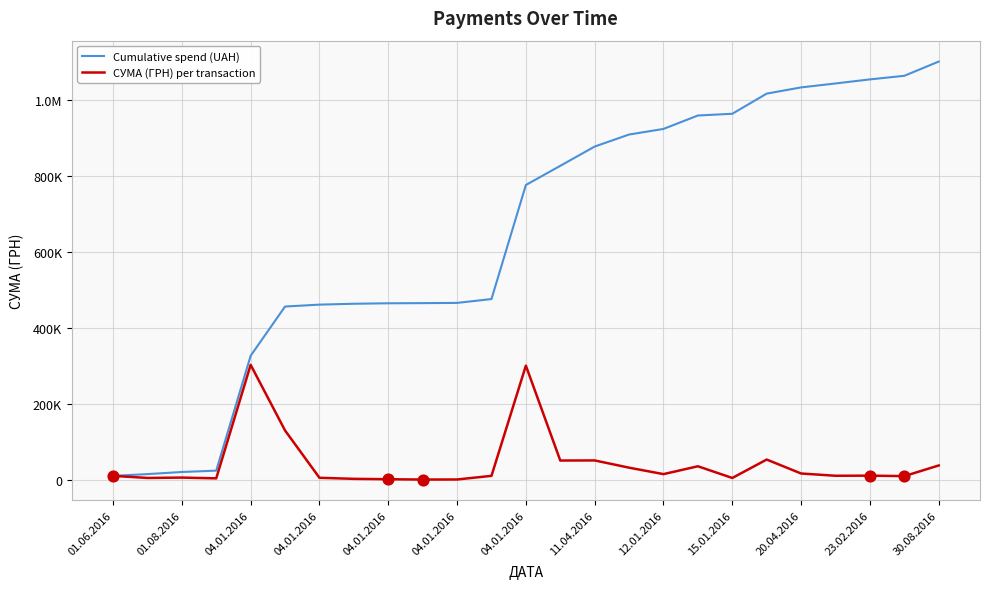

What are all the series names shown in the legend?

Cumulative spend (UAH), СУМА (ГРН) per transaction